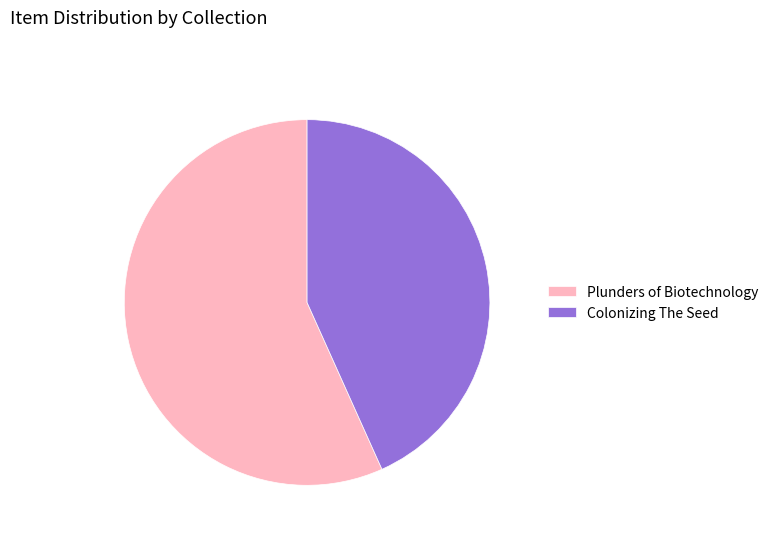

What is the ratio of the value at Colonizing The Seed to the value at Plunders of Biotechnology?

0.8